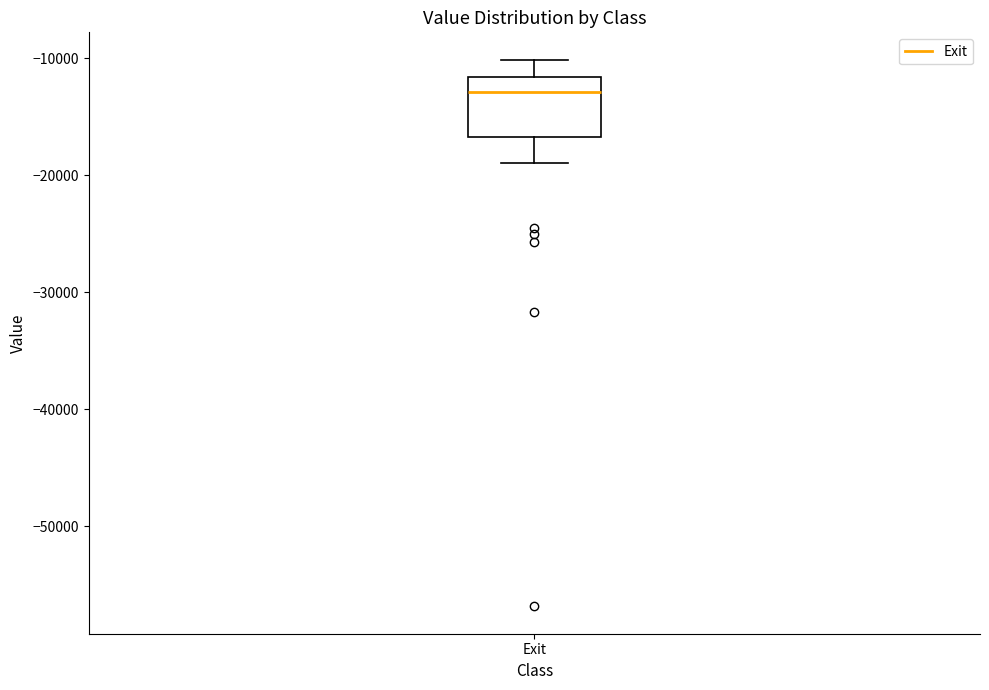

Read this box plot against the y-axis: the position of the median line, the range covered by the box, and the ends of both whiskers. The values are not printed on the chart, so give them approximately, as read against the axis.

median -13000, box -17000 to -12000, whiskers -19000 to -10000